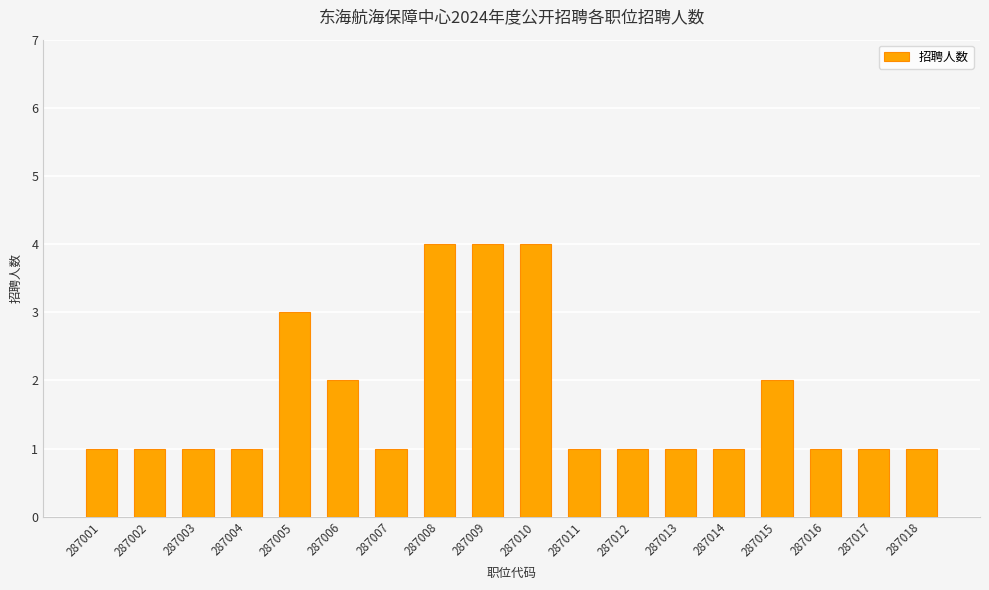

What is the value of the 11th bar from the left?

1